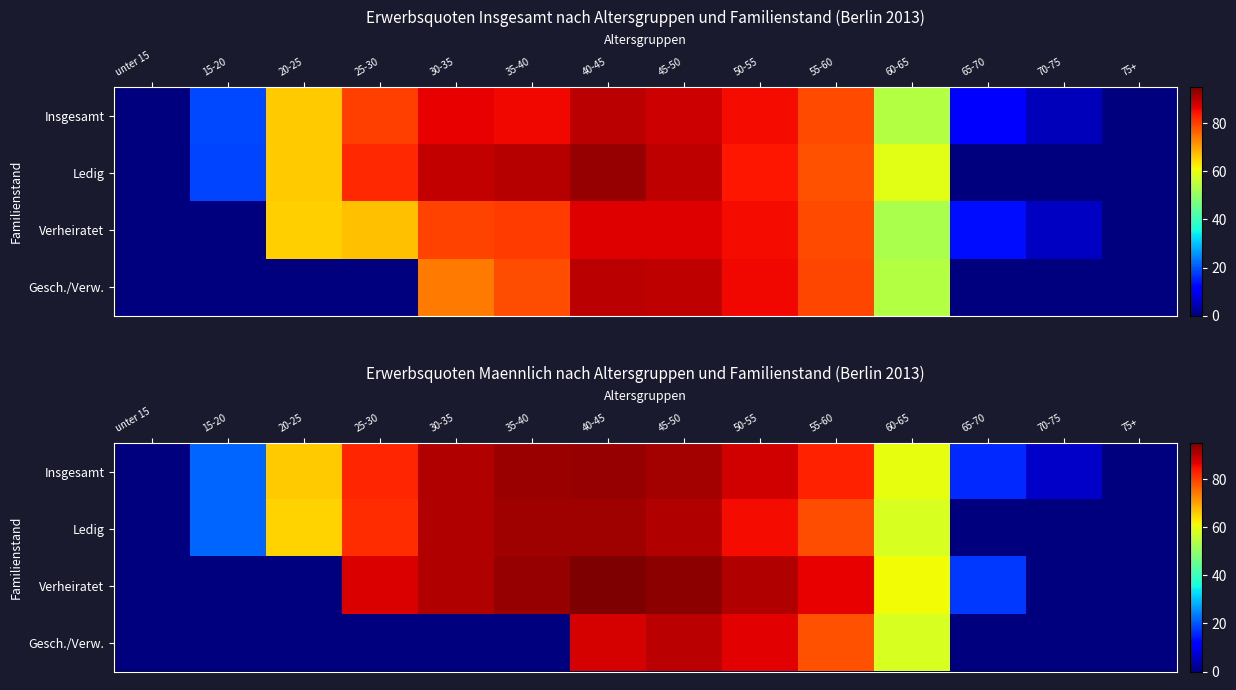

Rank the series by their maximum value, from lowest to highest.

Gesch./Verw., Ledig, Insgesamt, Verheiratet